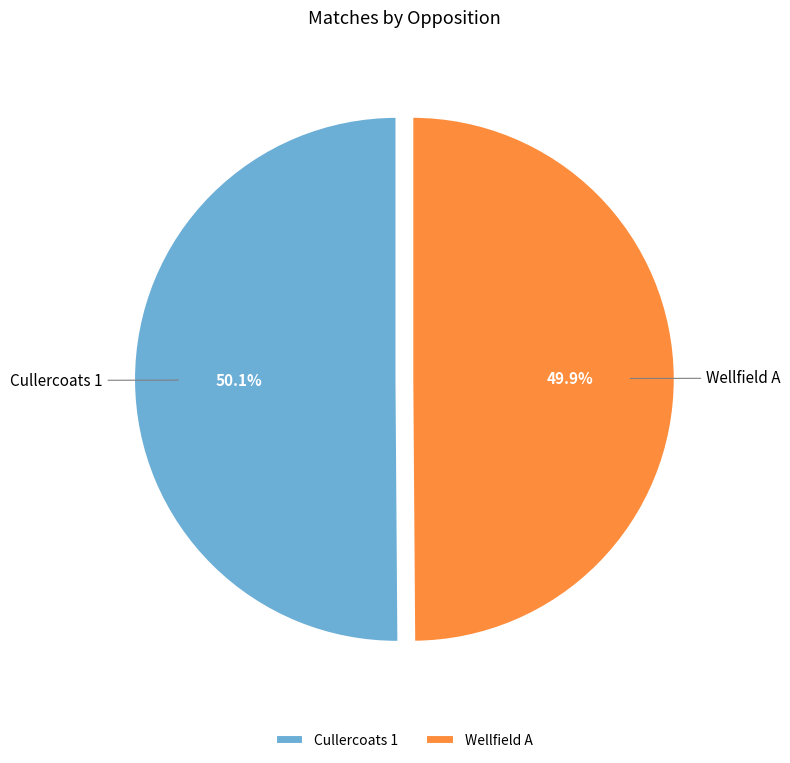

What is the ratio of the value at Cullercoats 1 to the value at Wellfield A?

1.0